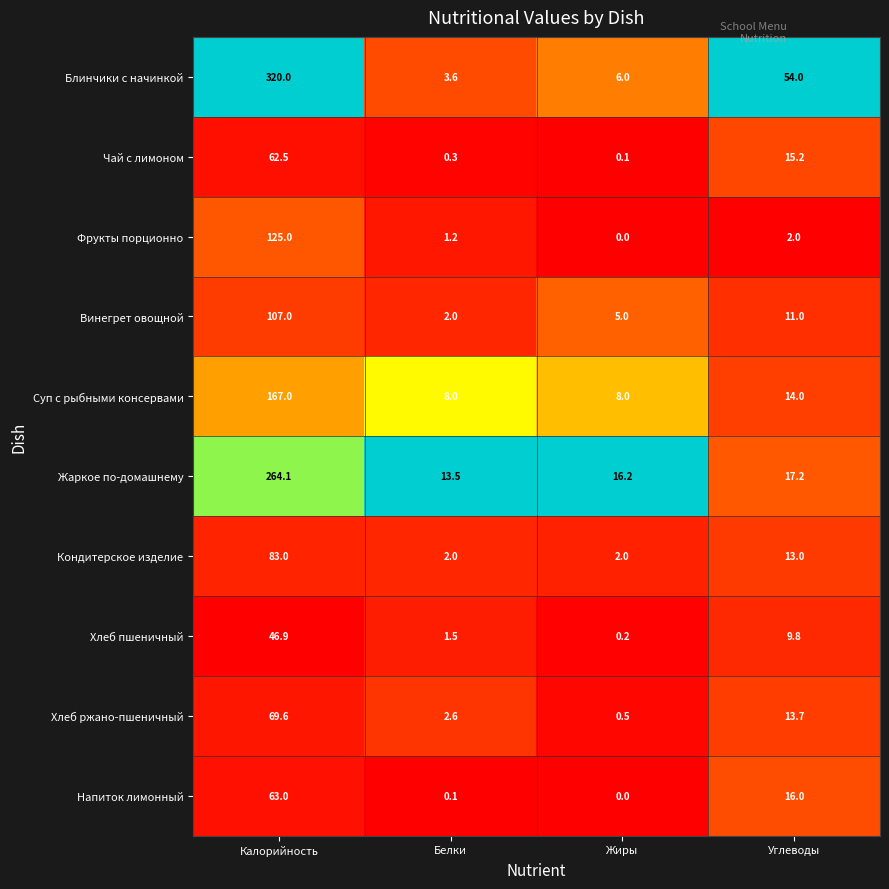

How many data points in Кондитерское изделие are less than 13?

2